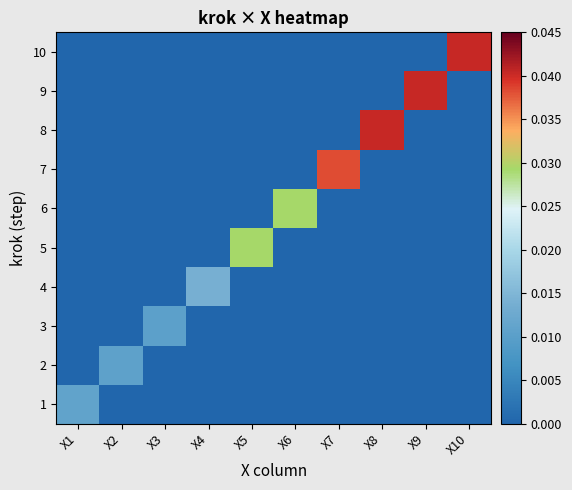

Between X8 and X9, which is larger?

X8